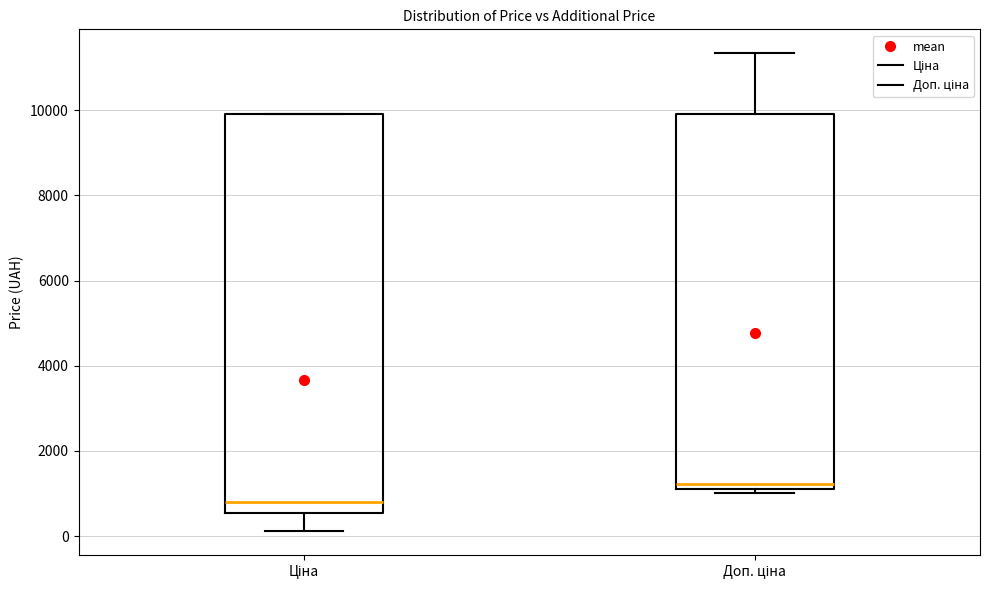

Reading left to right, read every box against the y-axis: the position of its median line, the range the box covers, and the ends of its whiskers. The values are not printed on the chart, so give them approximately, as read against the axis.

Ціна: median 800, box 600 to 10000, whiskers 200 to 10000
Доп. ціна: median 1200 (just above the box's lower edge), box 1200 to 10000, whiskers 1000 to 11400